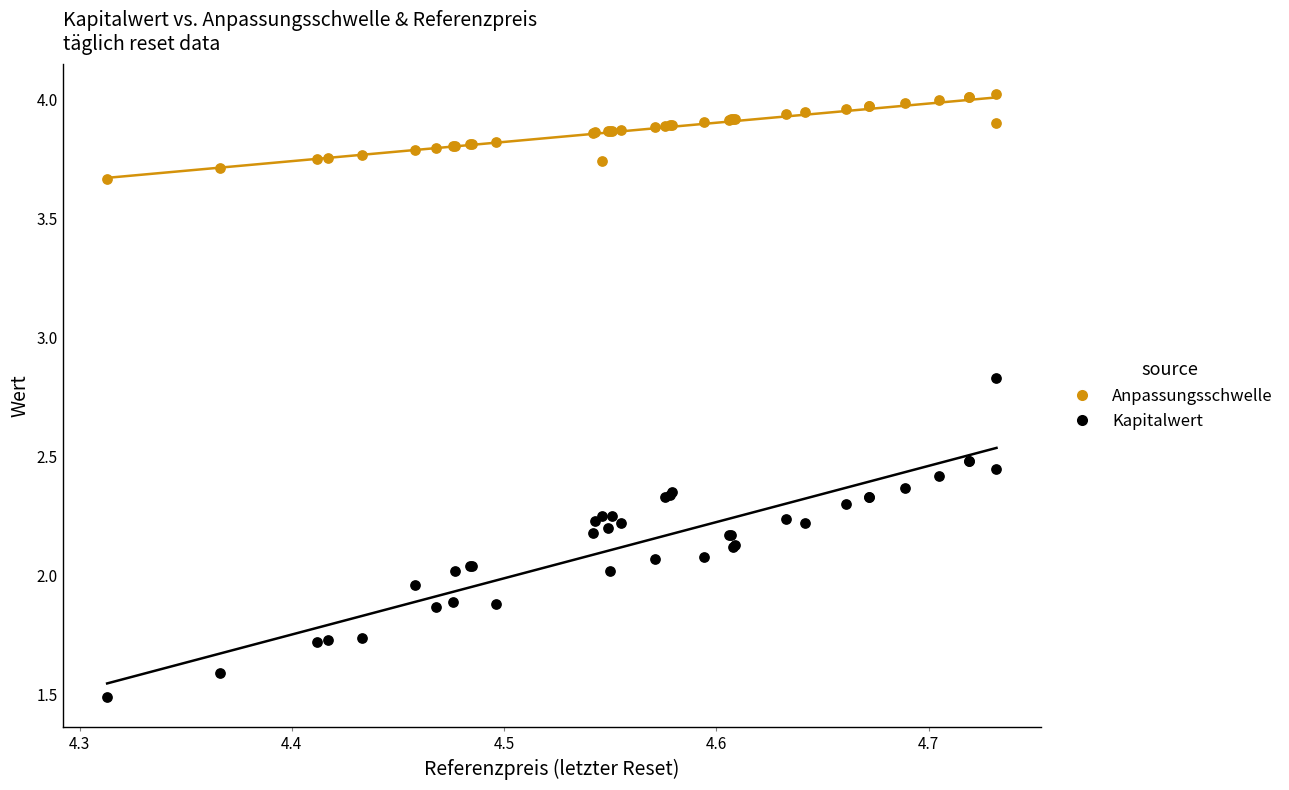

Which series contains the highest Y value?

Anpassungsschwelle